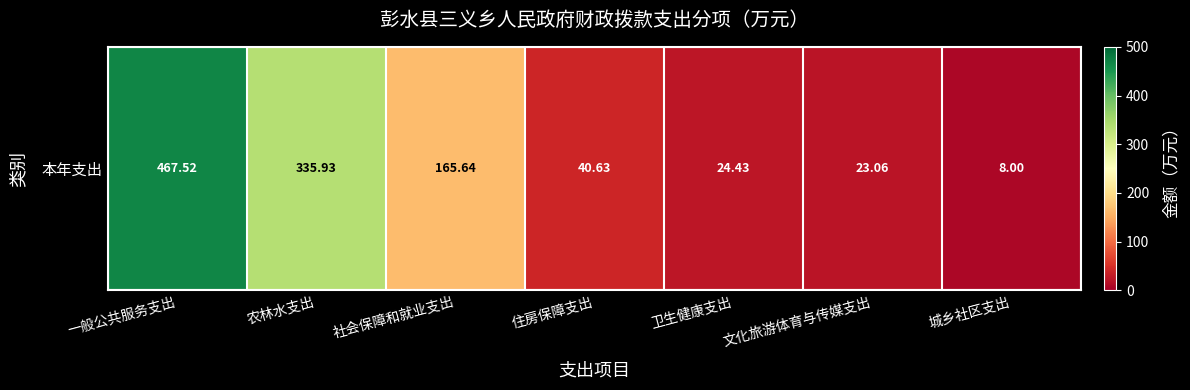

Reading left to right, transcribe all the data shown in this chart.

一般公共服务支出=467.5	农林水支出=335.9	社会保障和就业支出=165.6	住房保障支出=40.6	卫生健康支出=24.4	文化旅游体育与传媒支出=23.1	城乡社区支出=8.0